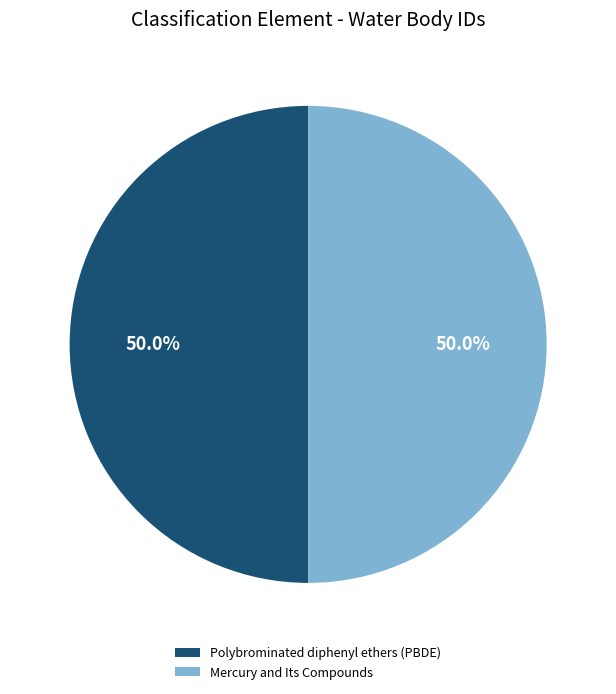

To the nearest percent, what is the combined percentage of Mercury and Its Compounds and Polybrominated diphenyl ethers (PBDE)?

100%